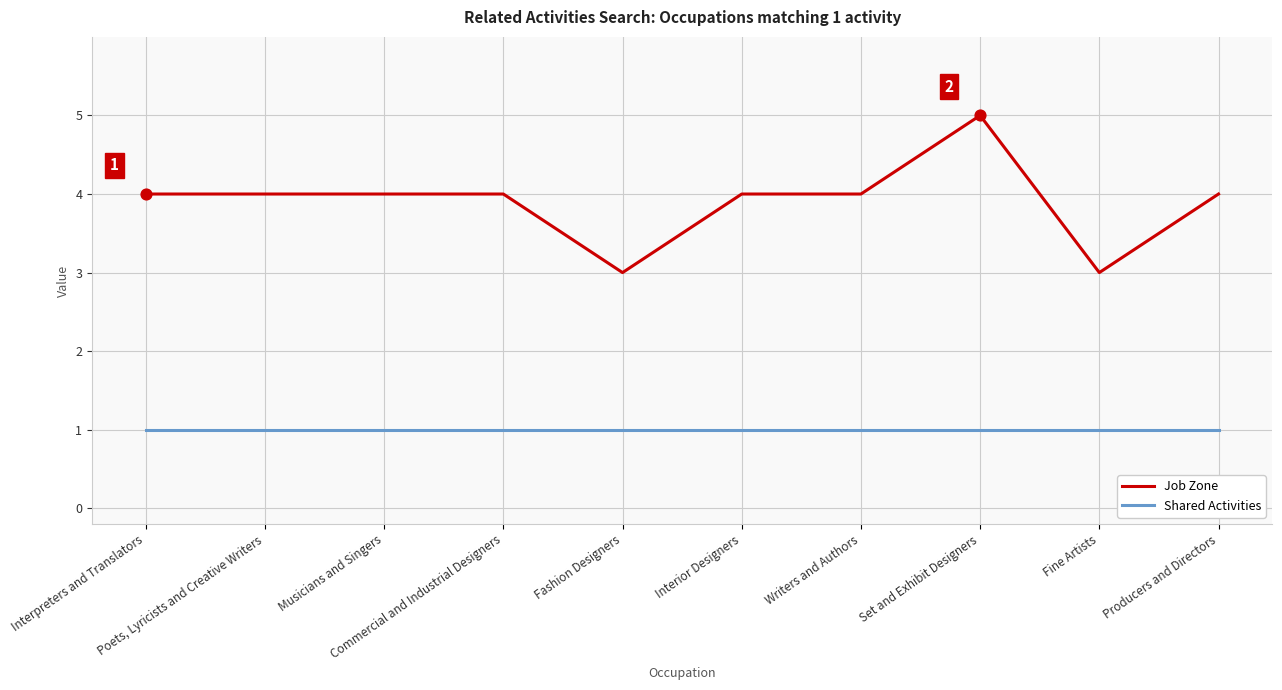

Which series has the widest spread of values?

Job Zone